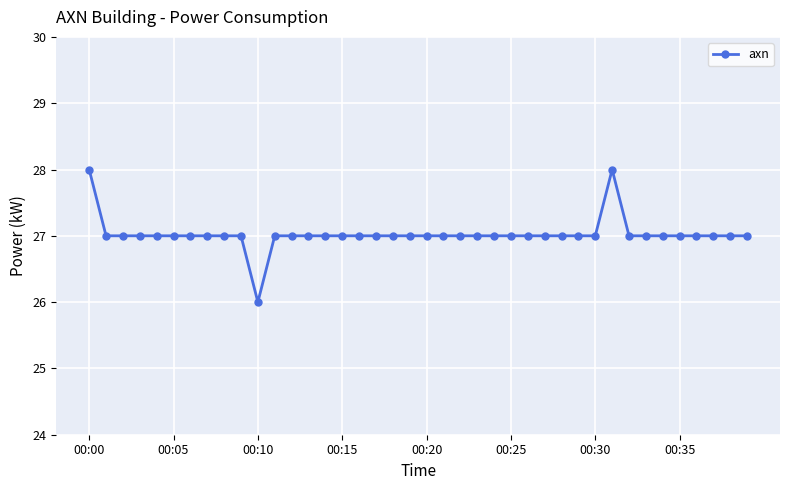

Is this an area chart (filled region under the line)?

No